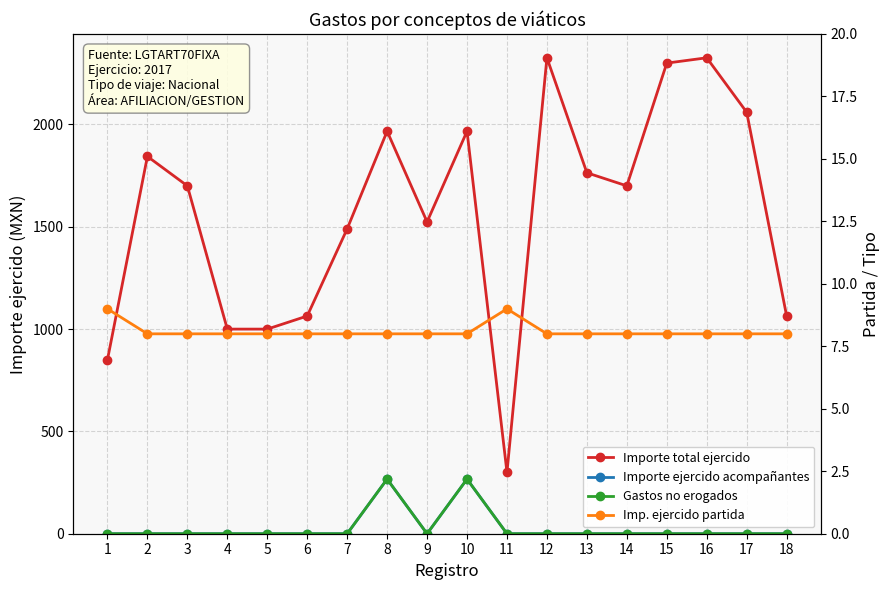

What is the maximum value shown in the chart?

2326